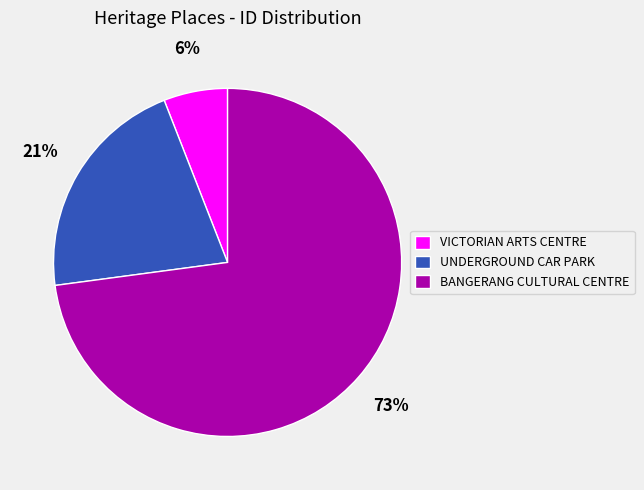

How many segments does this pie chart have?

3